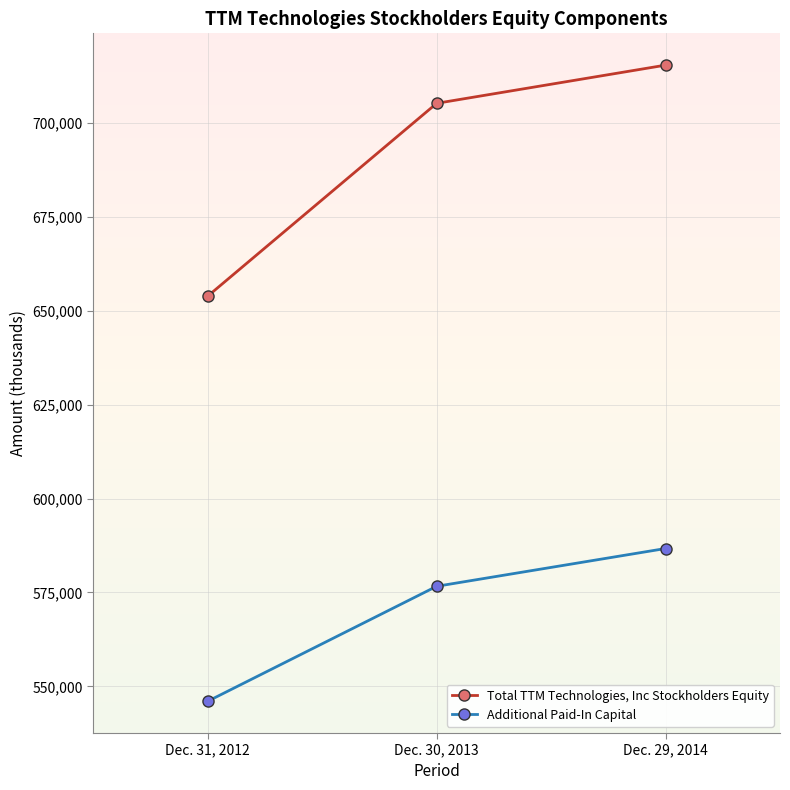

Reading left to right, extract all data points from this chart.

Total TTM Technologies, Inc Stockholders Equity: Dec. 31, 2012=653947	Dec. 30, 2013=705295	Dec. 29, 2014=715464
Additional Paid-In Capital: Dec. 31, 2012=546029	Dec. 30, 2013=576644	Dec. 29, 2014=586709